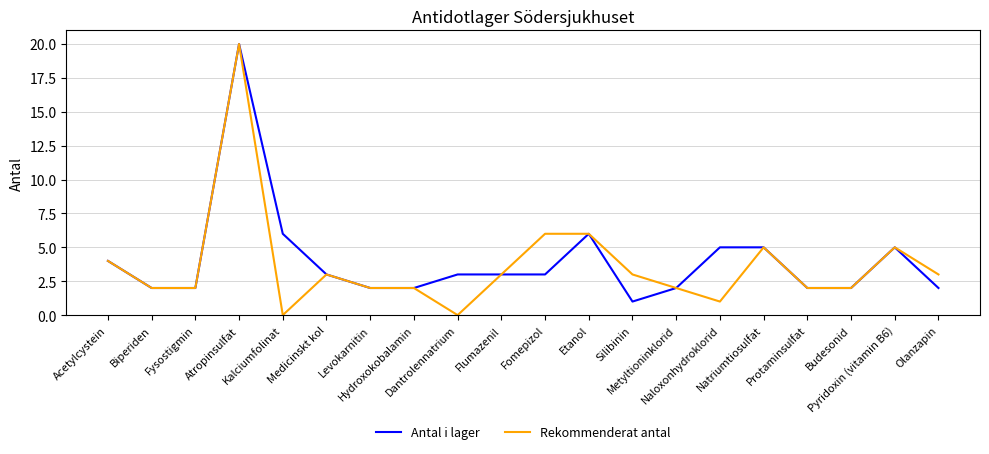

What value does the Antal i lager series have at Fomepizol?

3